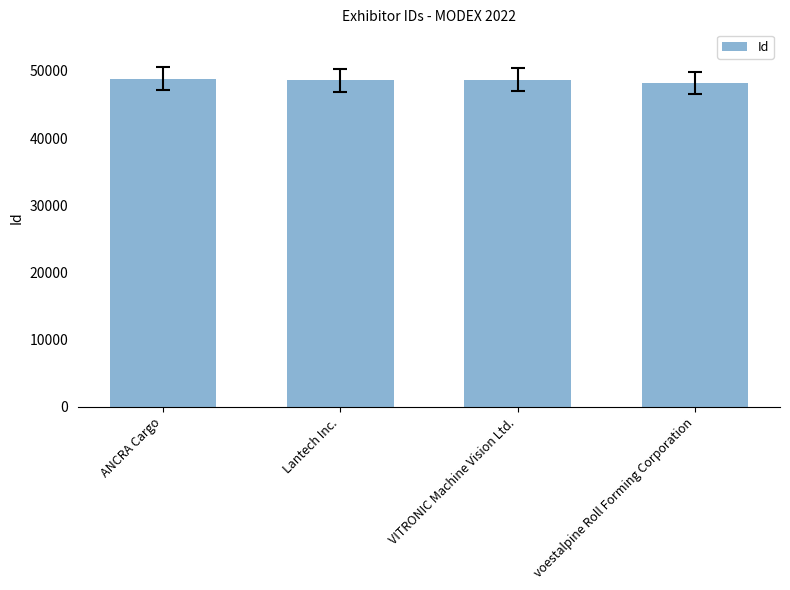

What is the sum of the values at voestalpine Roll Forming Corporation and Lantech Inc.?

96787